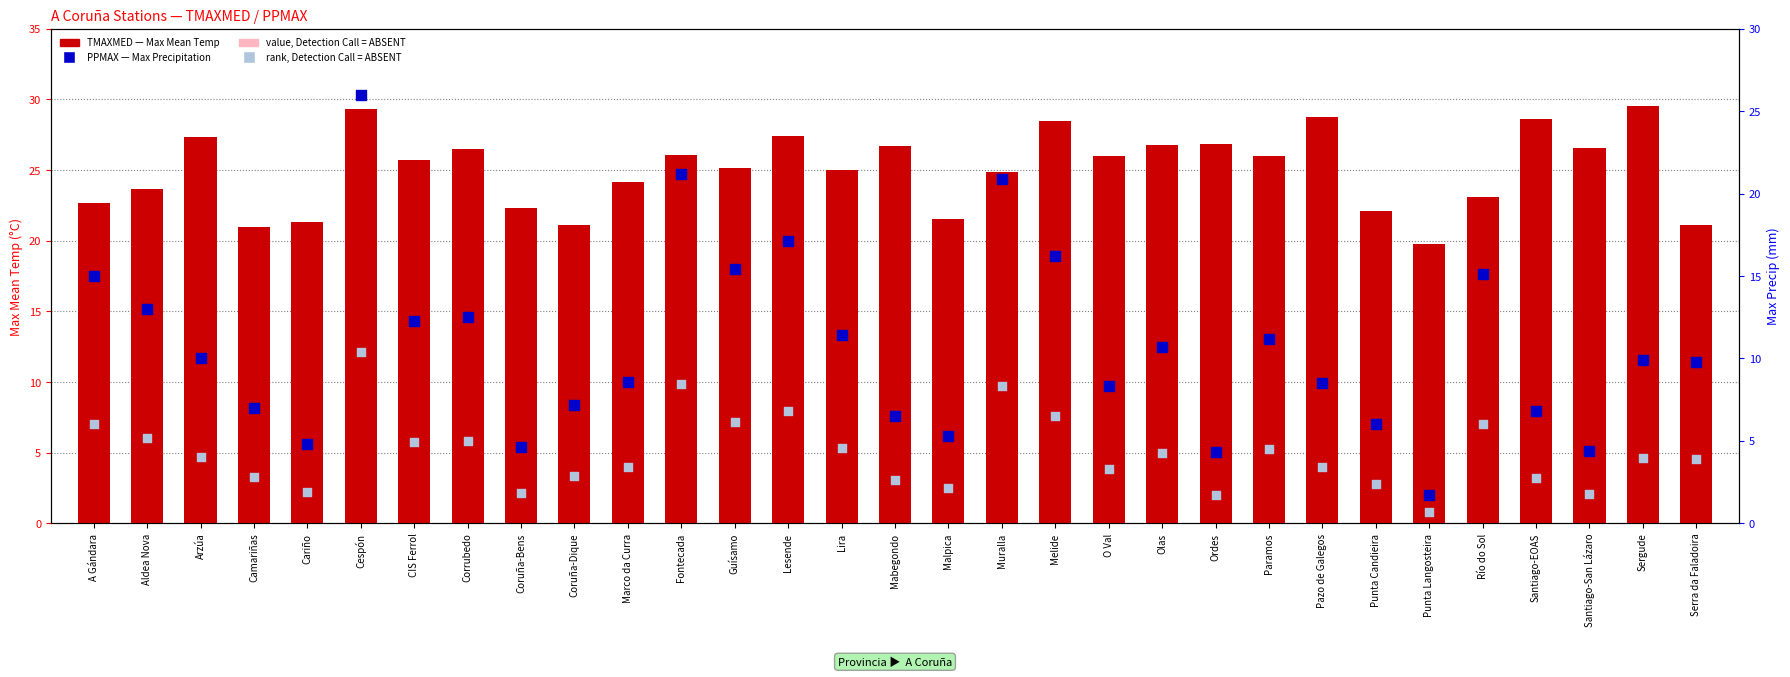

Which series has the largest total across all categories?

TMAXMED (Max Mean Temp °C)